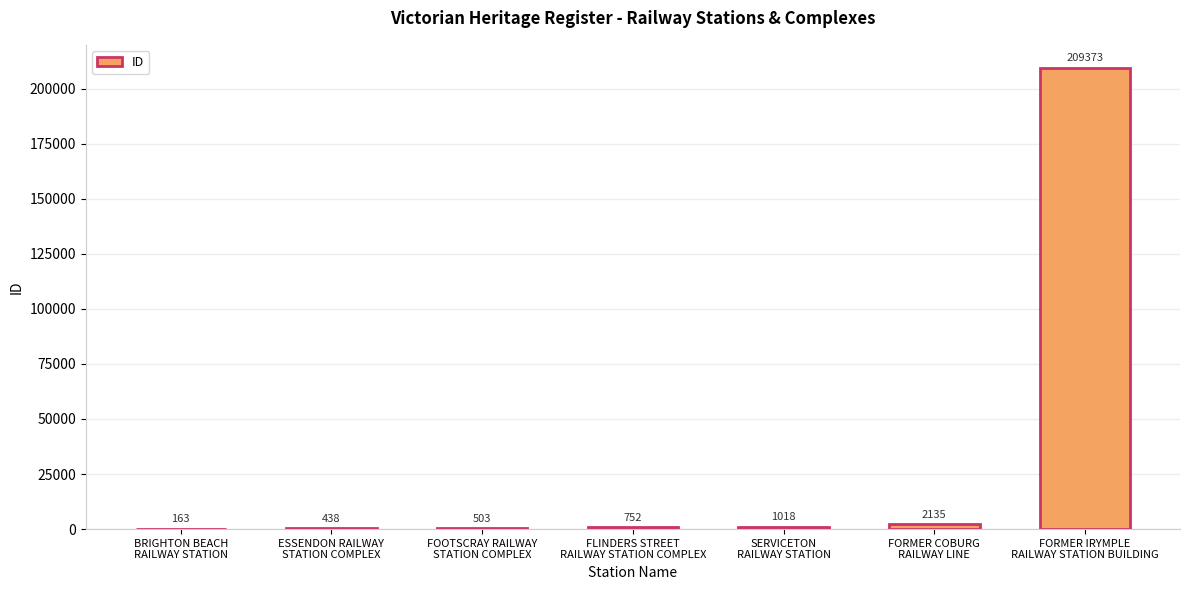

How many categories are shown in the chart?

7